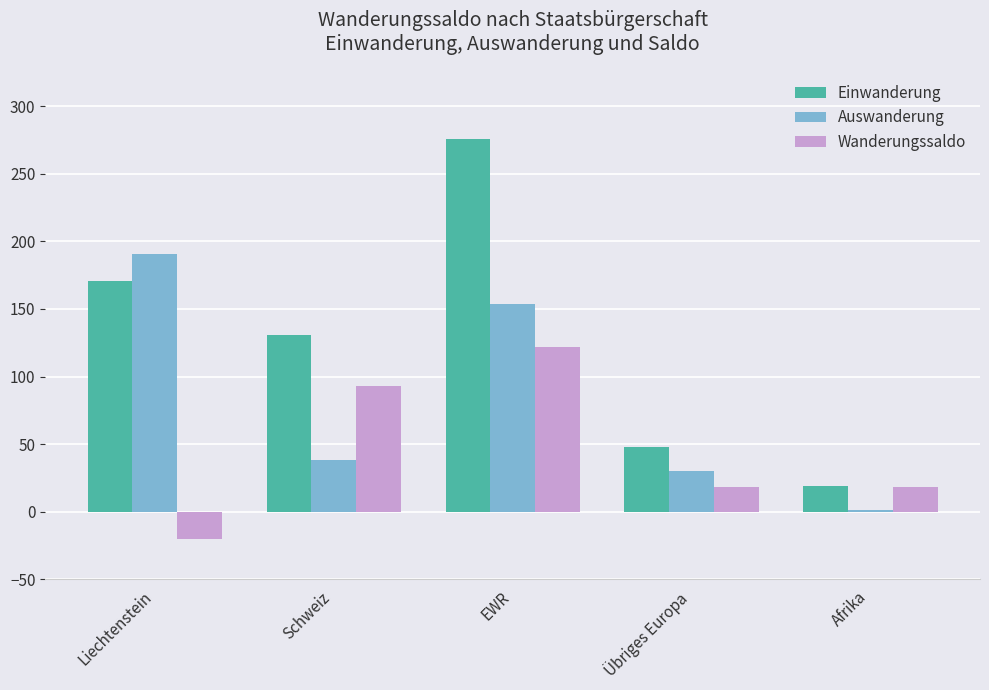

What is the sum of all Einwanderung values?

645